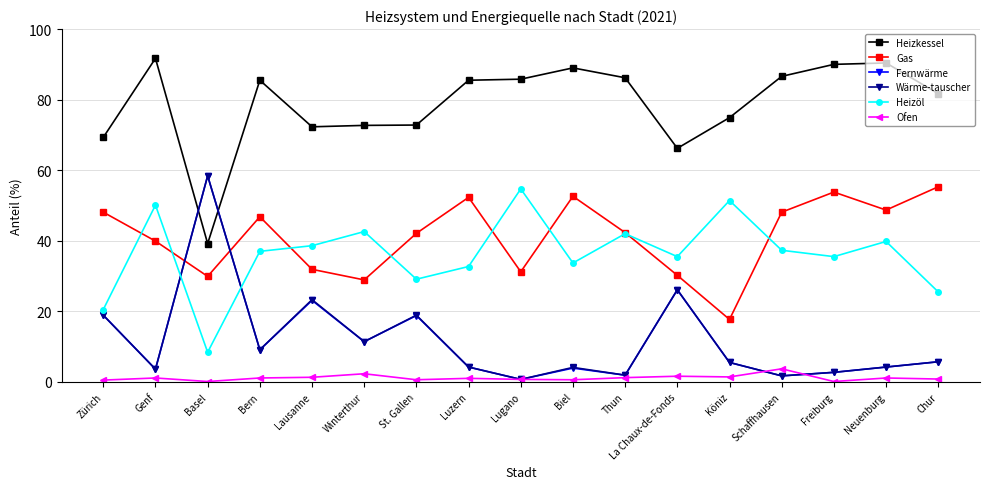

How many values in the Heizkessel series are below 85?

8